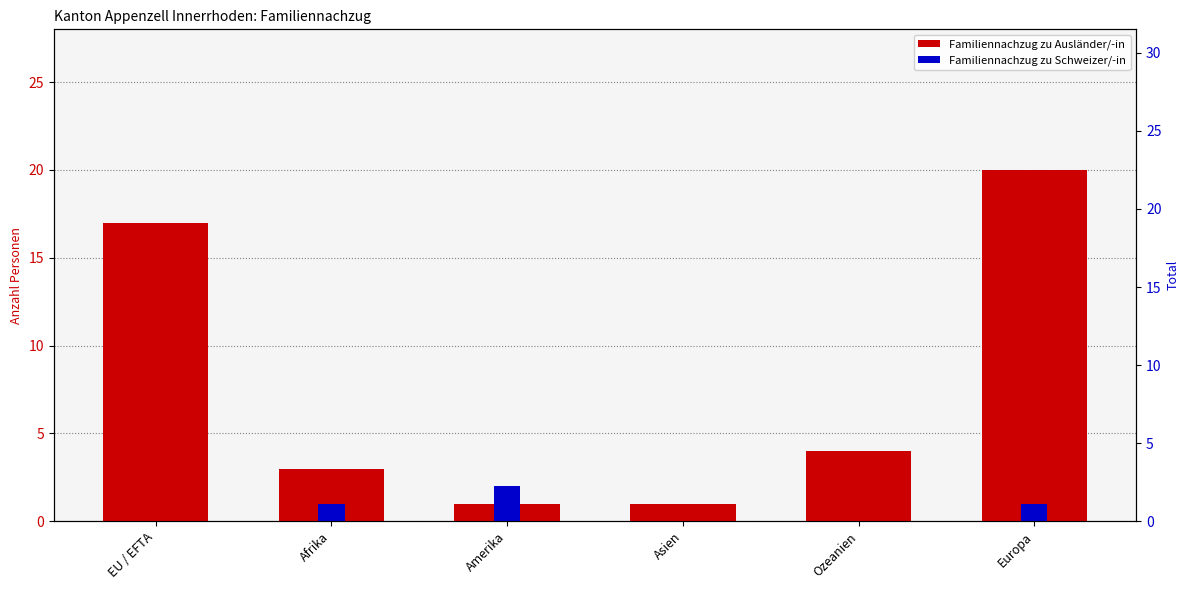

What is the difference between the maximum and minimum values in the Familiennachzug zu Ausländer/-in series?

19